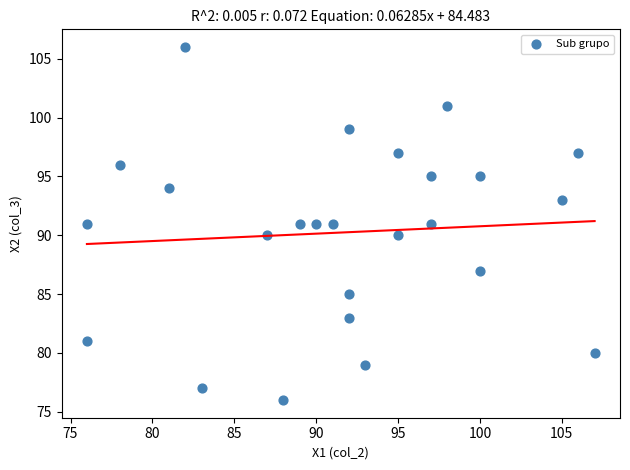

What is the range of Y values (max minus min)?

30